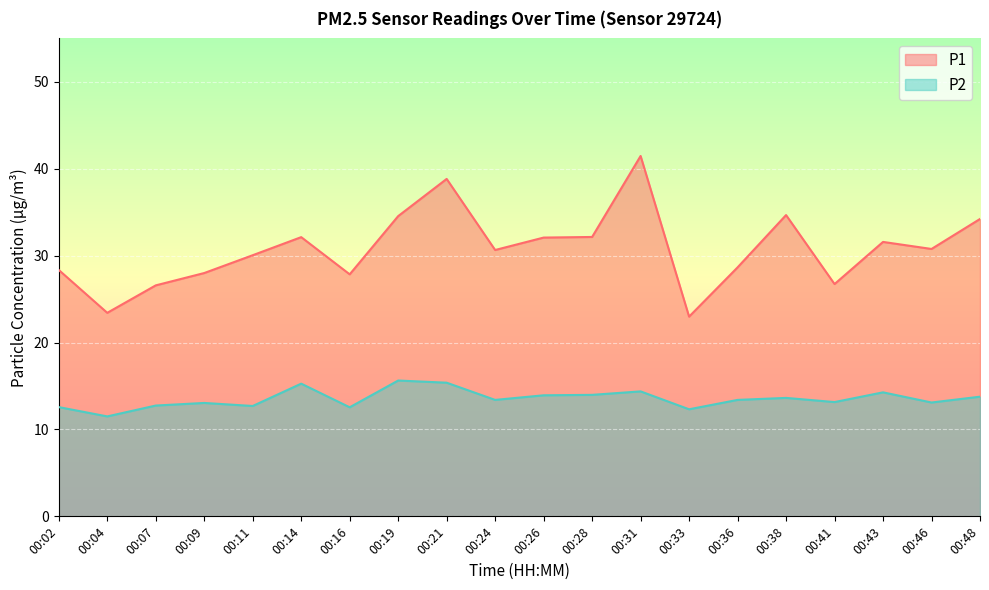

How many interior local peaks does the P2 series have?

6